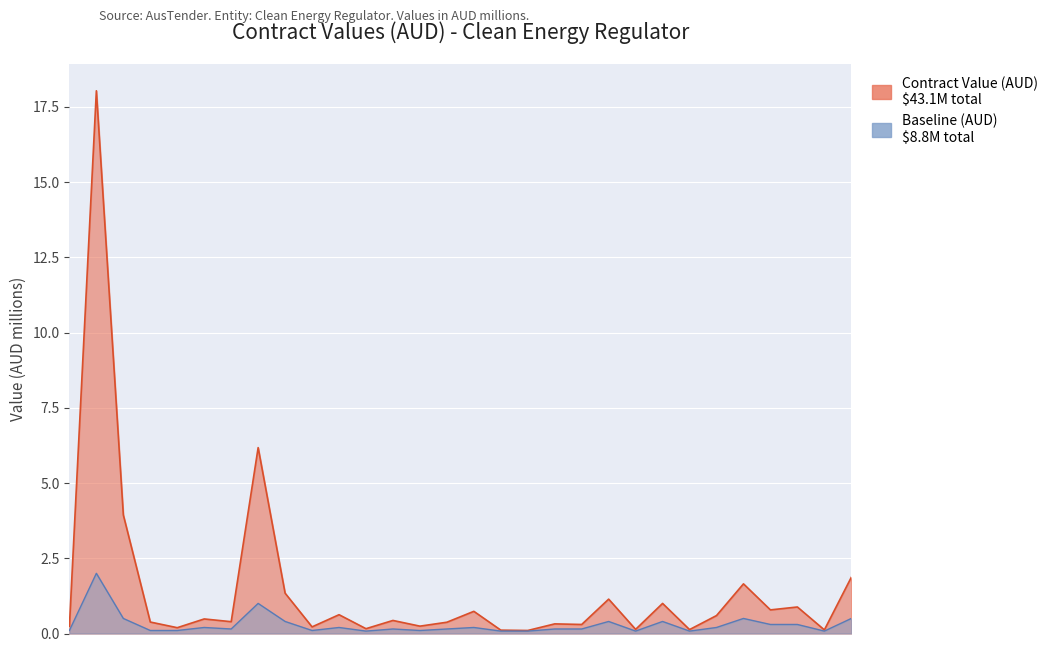

The Baseline (AUD) series shows 0.1 at CN3753443. True or false?

True